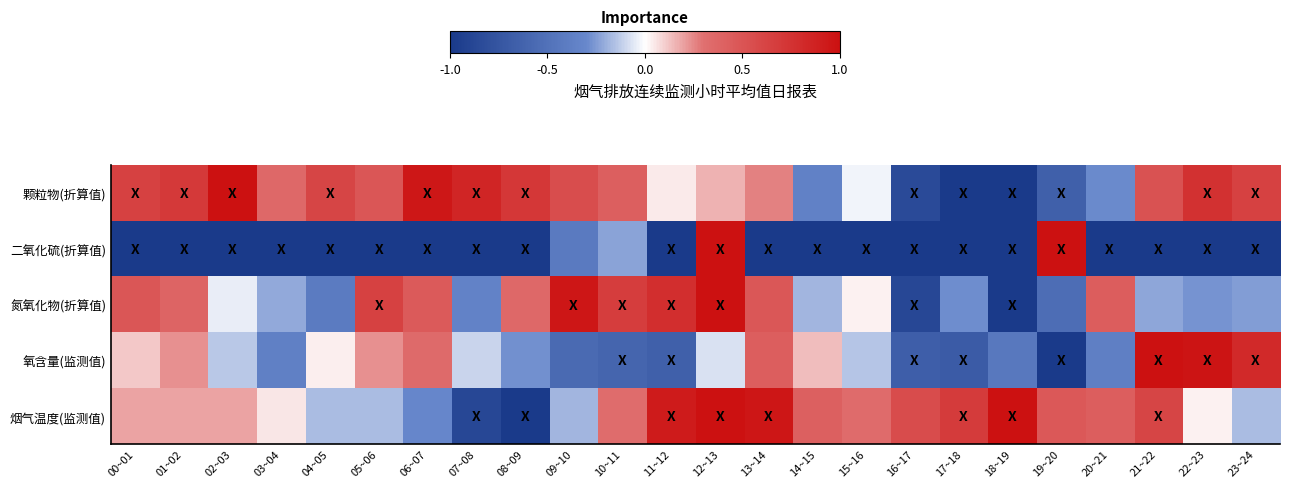

At how many categories does at least one series exceed 0?

24